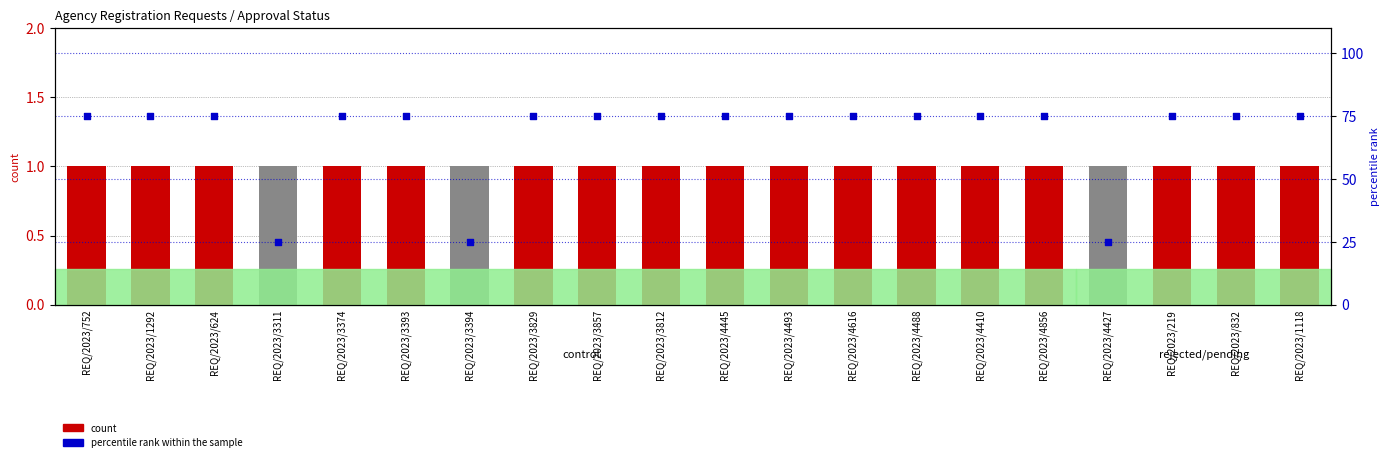

Which series has the widest spread of Y values?

percentile rank within the sample